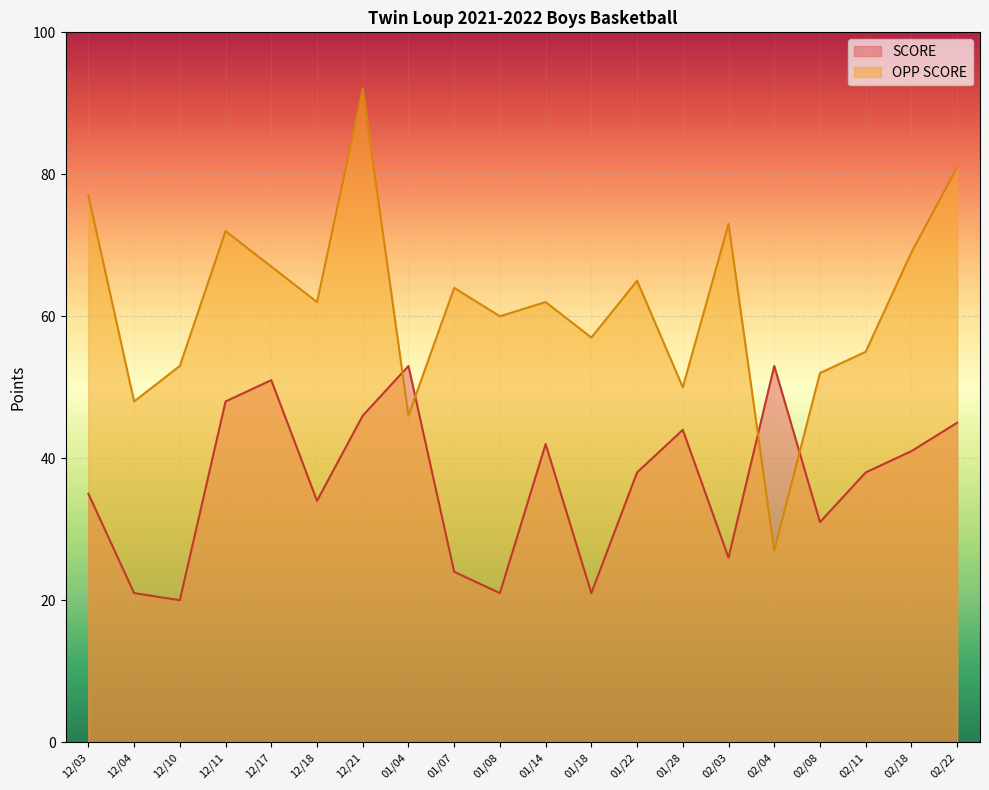

True or false: OPP SCORE and SCORE cross at least once.

True